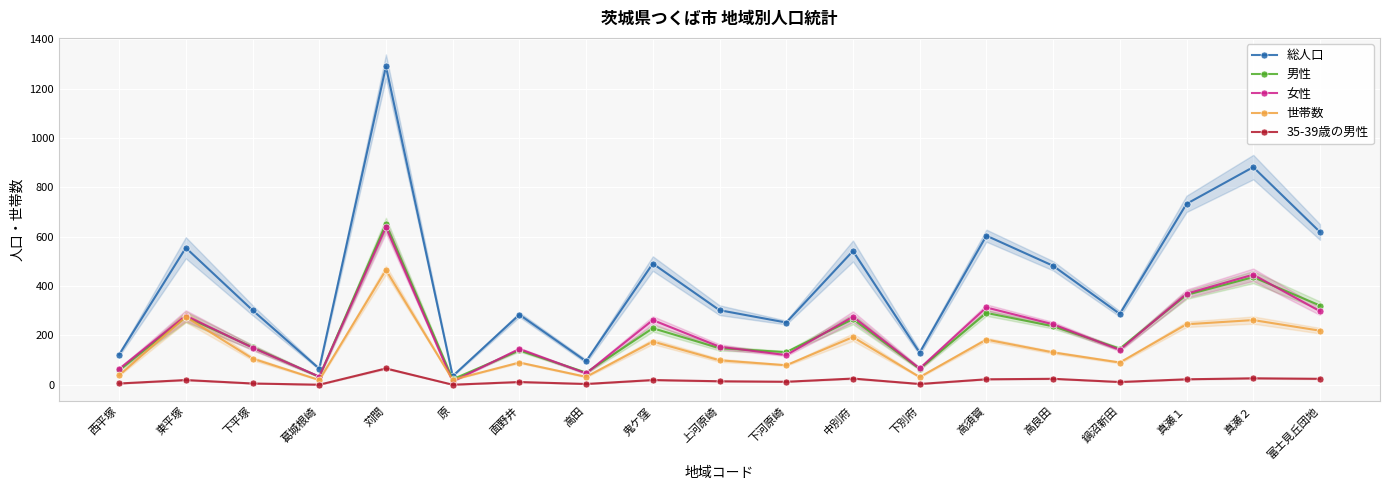

Reading left to right, what are all the values shown in this chart?

総人口: 西平塚=122	東平塚=555	下平塚=302	葛城根崎=65	苅間=1290	原=35	面野井=284	高田=95	鬼ケ窪=491	上河原崎=302	下河原崎=252	中別府=542	下別府=130	高須賀=604	高良田=482	鍋沼新田=287	真瀬１=733	真瀬２=882	富士見丘団地=619
男性: 西平塚=58	東平塚=275	下平塚=152	葛城根崎=32	苅間=652	原=22	面野井=139	高田=49	鬼ケ窪=229	上河原崎=148	下河原崎=132	中別府=266	下別府=64	高須賀=291	高良田=237	鍋沼新田=146	真瀬１=364	真瀬２=436	富士見丘団地=321
女性: 西平塚=64	東平塚=280	下平塚=150	葛城根崎=33	苅間=638	原=13	面野井=145	高田=46	鬼ケ窪=262	上河原崎=154	下河原崎=120	中別府=276	下別府=66	高須賀=313	高良田=245	鍋沼新田=141	真瀬１=369	真瀬２=446	富士見丘団地=298
世帯数: 西平塚=38	東平塚=275	下平塚=106	葛城根崎=19	苅間=465	原=20	面野井=90	高田=32	鬼ケ窪=175	上河原崎=99	下河原崎=79	中別府=193	下別府=31	高須賀=183	高良田=131	鍋沼新田=90	真瀬１=245	真瀬２=262	富士見丘団地=219
35-39歳の男性: 西平塚=5	東平塚=19	下平塚=5	葛城根崎=0	苅間=66	原=0	面野井=11	高田=3	鬼ケ窪=19	上河原崎=14	下河原崎=12	中別府=25	下別府=3	高須賀=22	高良田=24	鍋沼新田=11	真瀬１=22	真瀬２=26	富士見丘団地=24